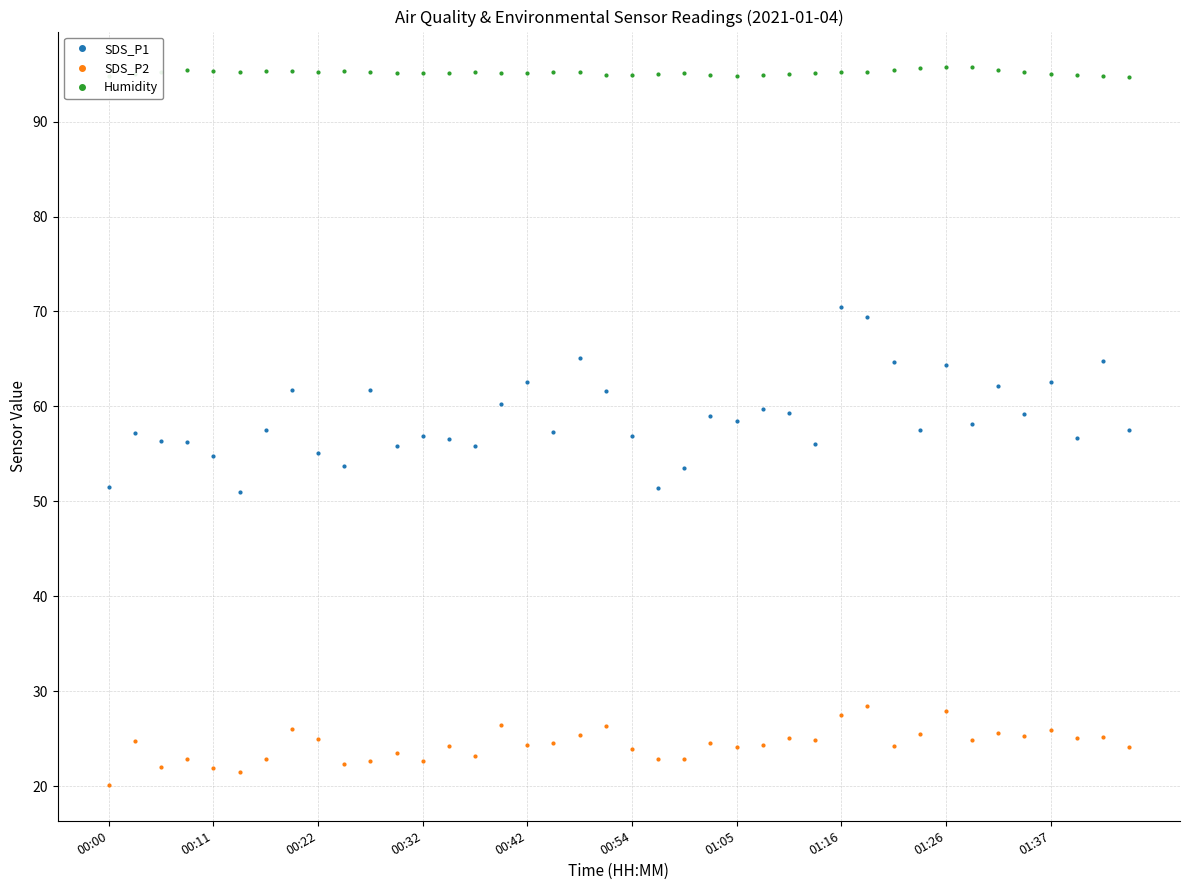

True or false: Humidity has more than 0 interior local peaks.

True